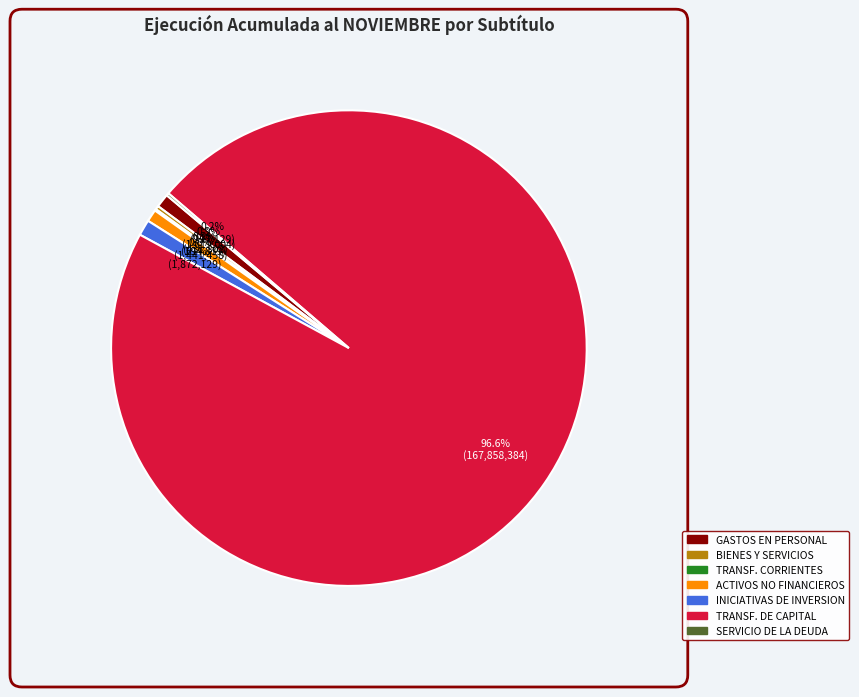

To the nearest percent, what is the difference between the largest and smallest slice percentages?

97%